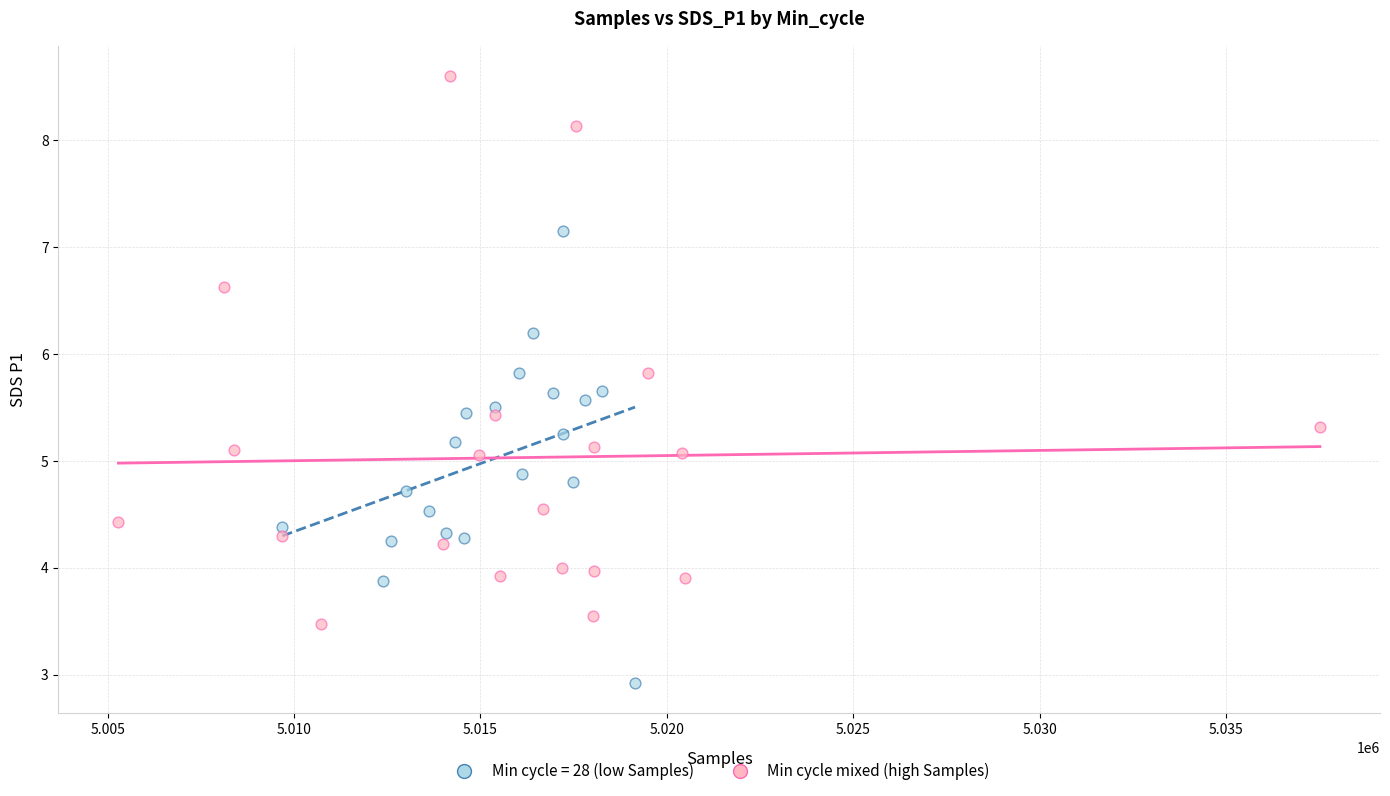

Which series contains the highest Y value?

Min cycle mixed (high Samples)